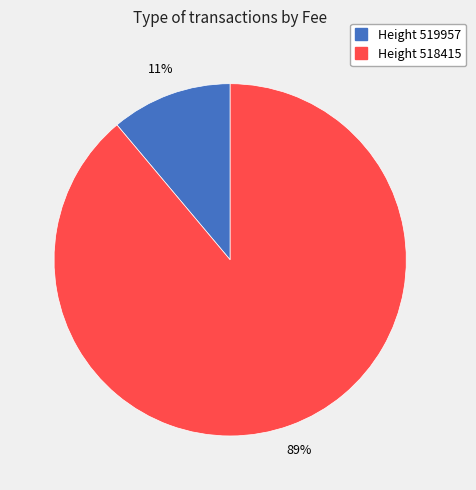

Is there any slice that represents more than half of the pie?

Yes